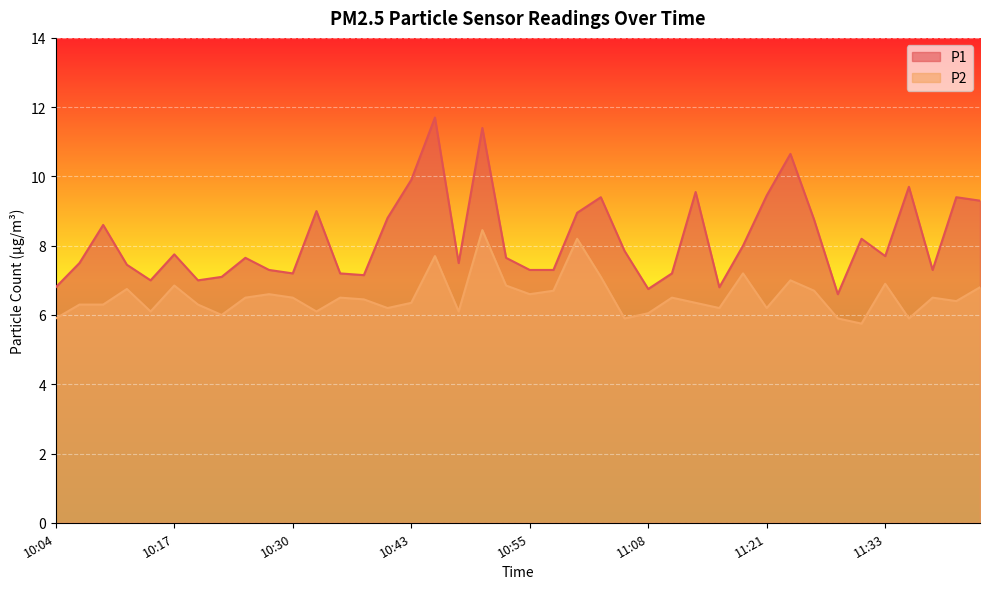

Reading left to right, extract all data points from this chart.

P1: 10:04=6.8	10:07=7.5	10:10=8.6	10:12=7.5	10:15=7.0	10:17=7.8	10:20=7.0	10:22=7.1	10:25=7.7	10:27=7.3	10:30=7.2	10:32=9.0	10:35=7.2	10:38=7.2	10:40=8.8	10:43=9.9	10:45=11.7	10:48=7.5	10:50=11.4	10:53=7.7	10:55=7.3	10:58=7.3	11:00=8.9	11:03=9.4	11:05=7.8	11:08=6.8	11:11=7.2	11:13=9.6	11:16=6.8	11:18=8.0	11:21=9.4	11:23=10.7	11:26=8.8	11:28=6.6	11:31=8.2	11:33=7.7	11:36=9.7	11:38=7.3	11:41=9.4	11:44=9.3
P2: 10:04=5.9	10:07=6.3	10:10=6.3	10:12=6.8	10:15=6.1	10:17=6.8	10:20=6.3	10:22=6.0	10:25=6.5	10:27=6.6	10:30=6.5	10:32=6.1	10:35=6.5	10:38=6.5	10:40=6.2	10:43=6.3	10:45=7.7	10:48=6.1	10:50=8.4	10:53=6.8	10:55=6.6	10:58=6.7	11:00=8.2	11:03=7.1	11:05=5.9	11:08=6.0	11:11=6.5	11:13=6.3	11:16=6.2	11:18=7.2	11:21=6.2	11:23=7.0	11:26=6.7	11:28=5.9	11:31=5.8	11:33=6.9	11:36=5.9	11:38=6.5	11:41=6.4	11:44=6.8